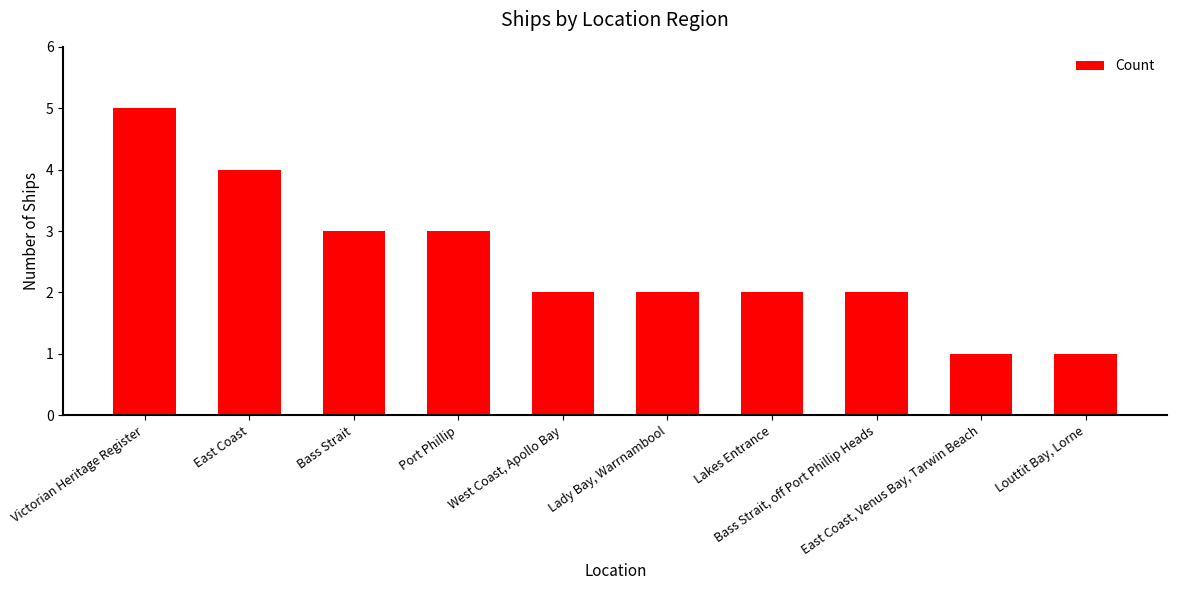

What is the smallest value displayed?

1